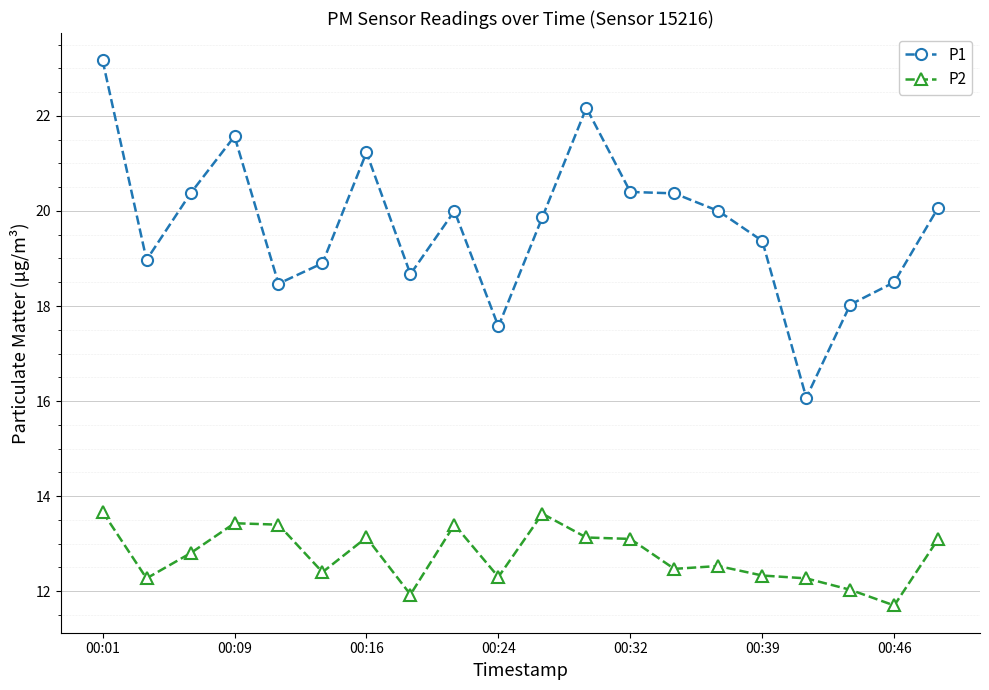

True or false: P2 and P1 cross at least once.

False